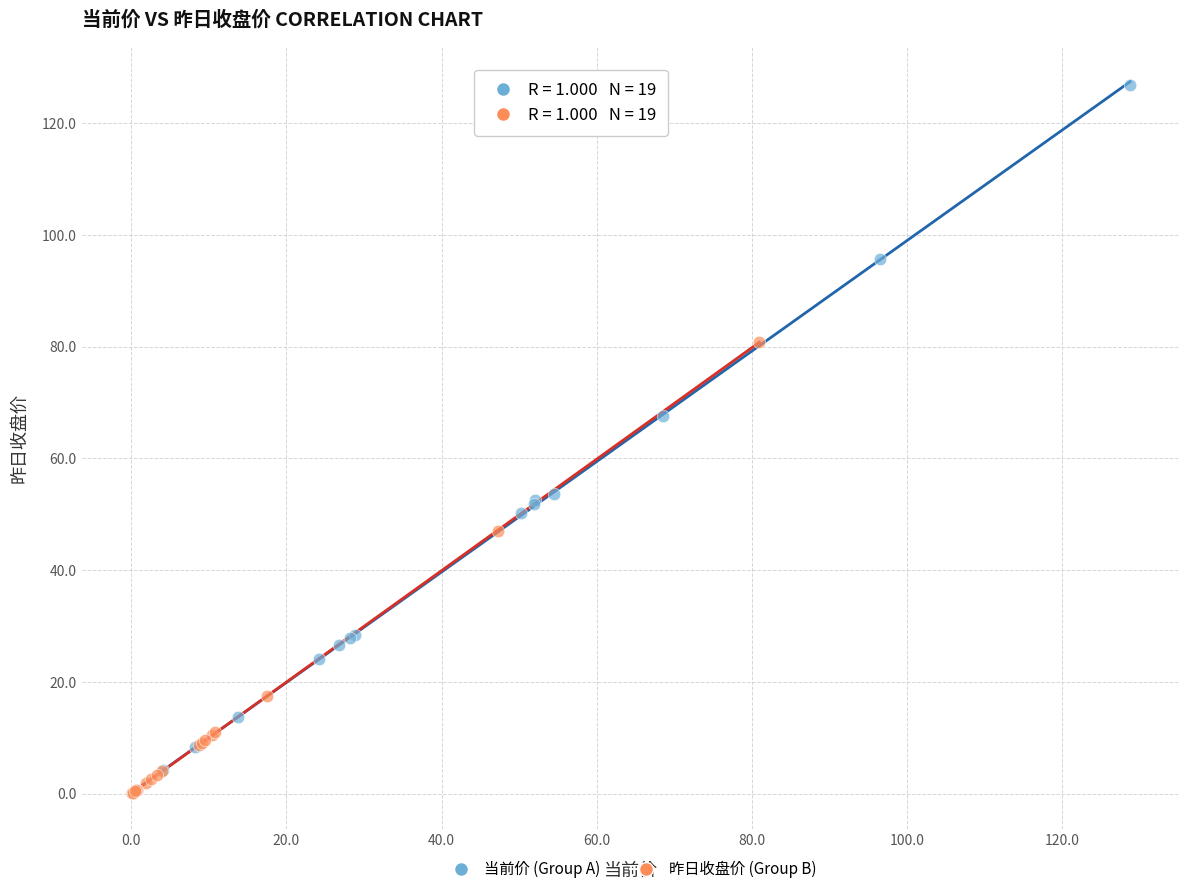

Which series has the largest Y range (max minus min)?

当前价 (Group A)